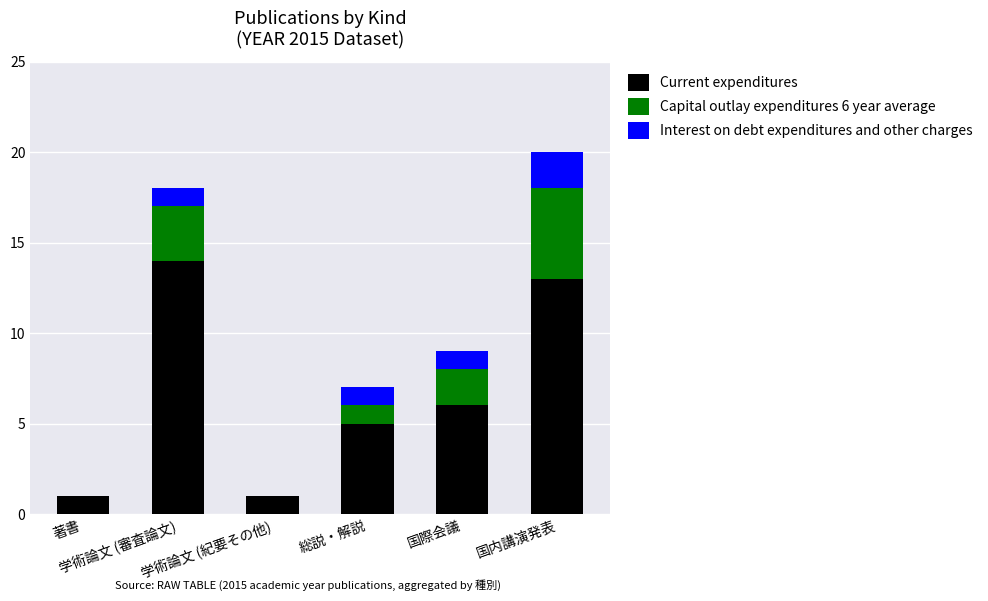

Are the bars horizontal?

No